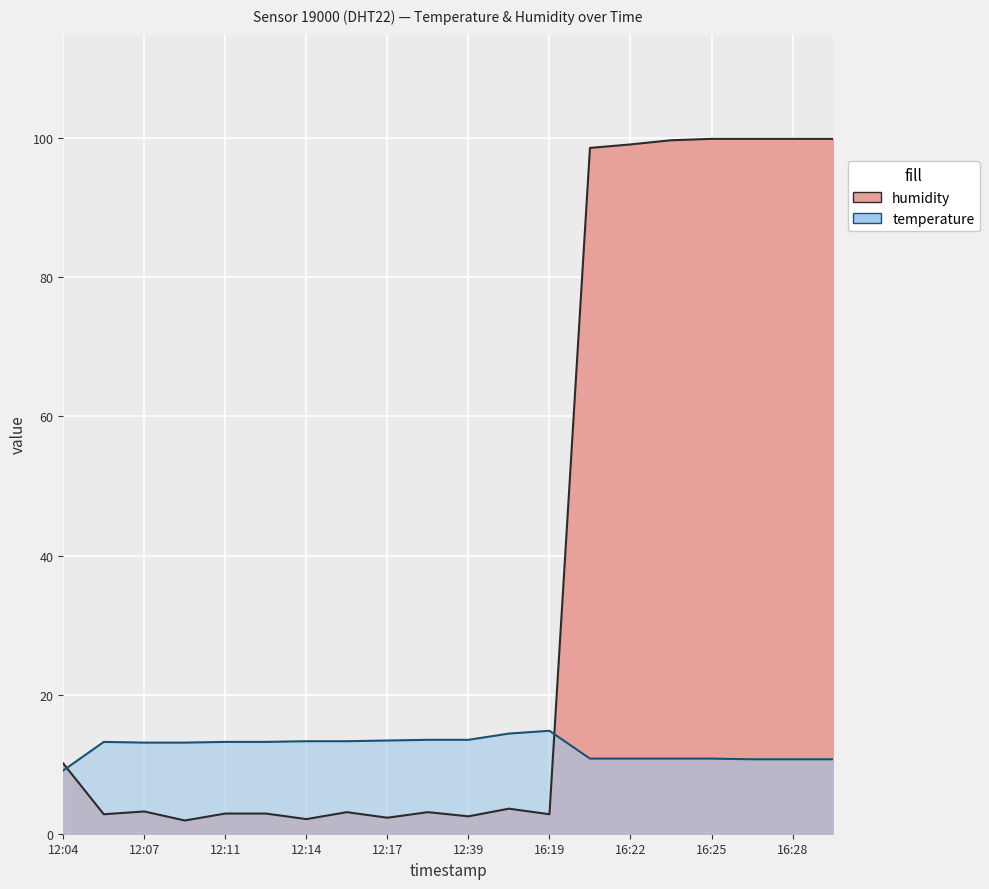

Reading left to right, what are all the values shown in this chart?

humidity: 12:04=10.1	12:06=2.8	12:07=3.2	12:09=1.9	12:11=2.9	12:12=2.9	12:14=2.1	12:15=3.1	12:17=2.3	12:19=3.1	12:39=2.5	12:40=3.6	16:19=2.8	16:21=98.6	16:22=99.1	16:24=99.7	16:25=99.9	16:27=99.9	16:28=99.9	16:30=99.9
temperature: 12:04=9.1	12:06=13.2	12:07=13.1	12:09=13.1	12:11=13.2	12:12=13.2	12:14=13.3	12:15=13.3	12:17=13.4	12:19=13.5	12:39=13.5	12:40=14.4	16:19=14.8	16:21=10.8	16:22=10.8	16:24=10.8	16:25=10.8	16:27=10.7	16:28=10.7	16:30=10.7